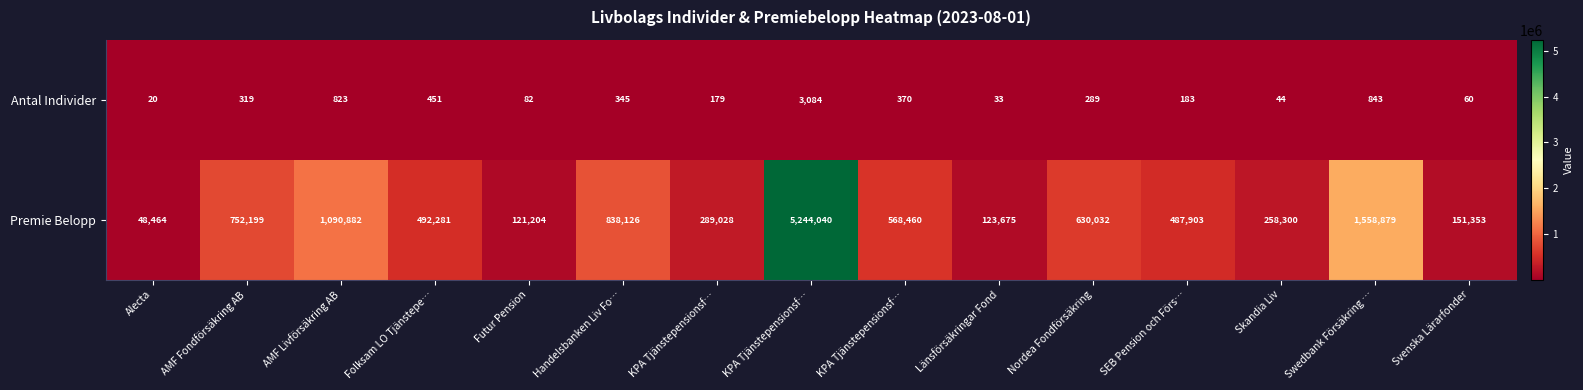

Count the number of data series in this chart.

2